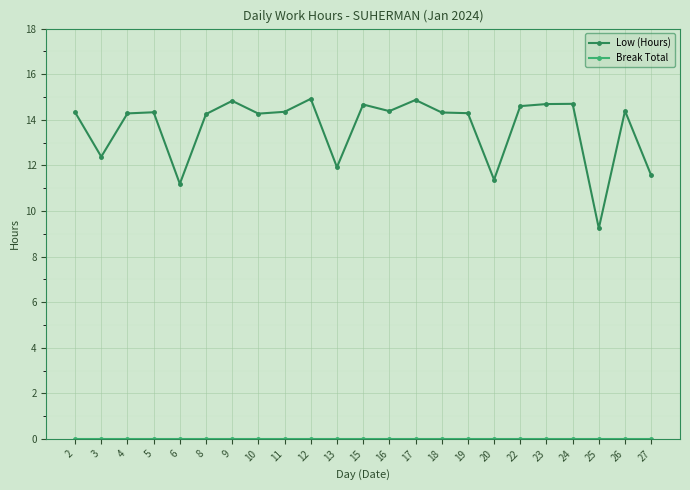

Where is the first local minimum for Low (Hours)?

3